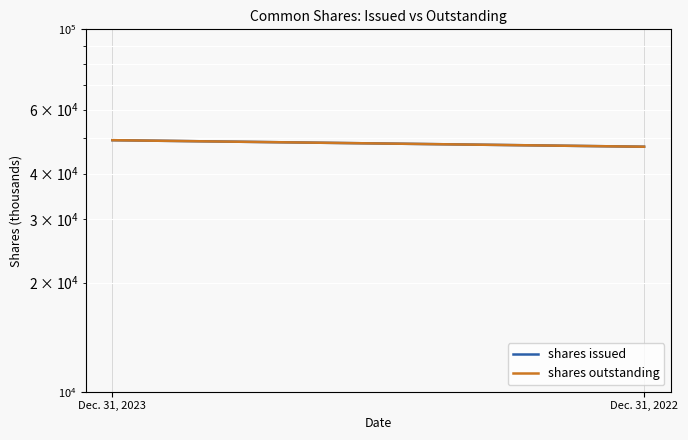

What are all the series names shown in the legend?

shares issued, shares outstanding